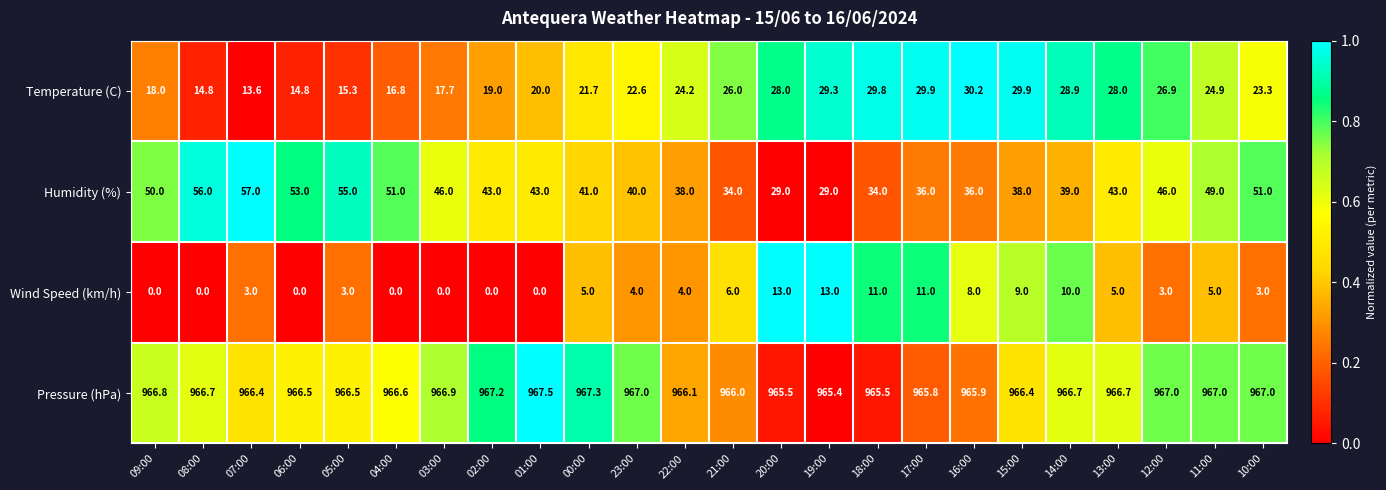

At 13:00, list the series in order from smallest to largest.

Wind Speed (km/h), Temperature (C), Humidity (%), Pressure (hPa)